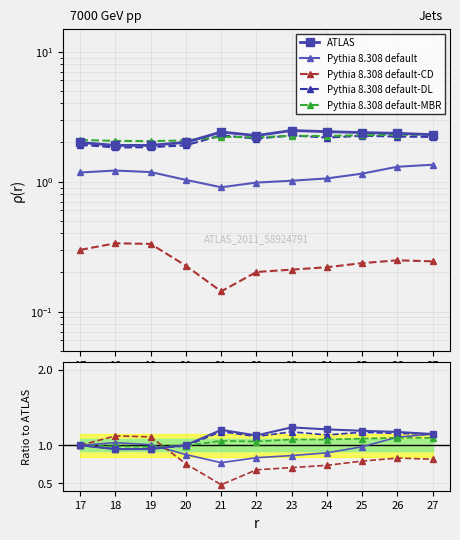

At which category is the sum across all series the highest?

26